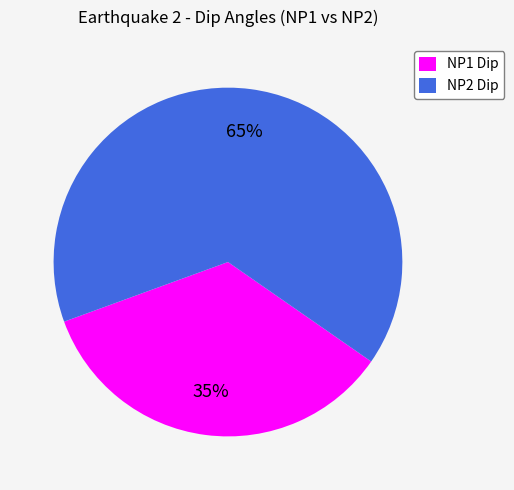

What is the largest slice in the pie chart?

NP2 Dip